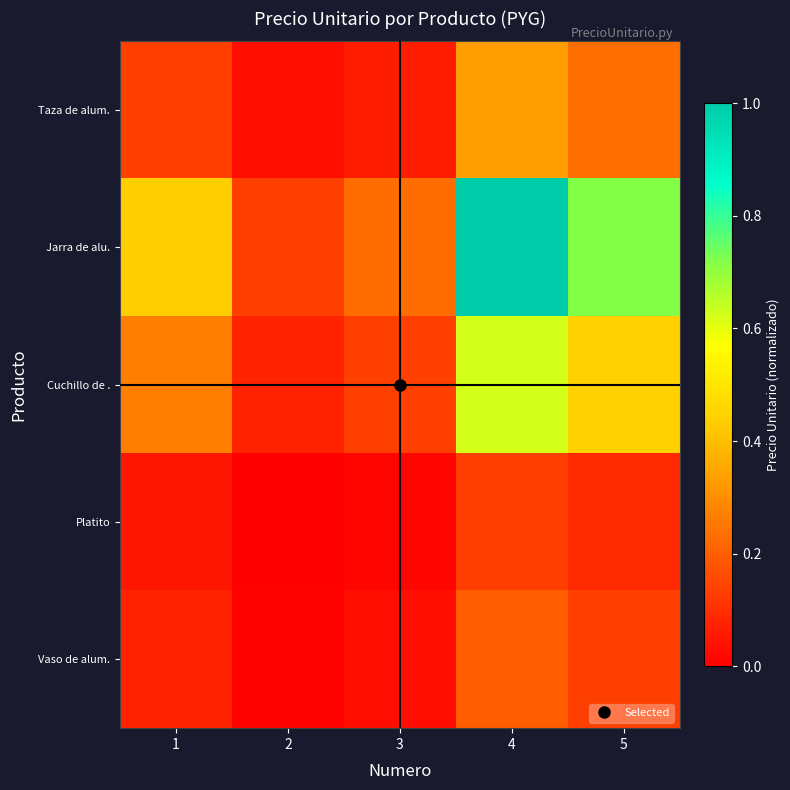

Rank the series by their maximum value, from highest to lowest.

Jarra de alu., Cuchillo de ., Taza de alum., Vaso de alum., Platito